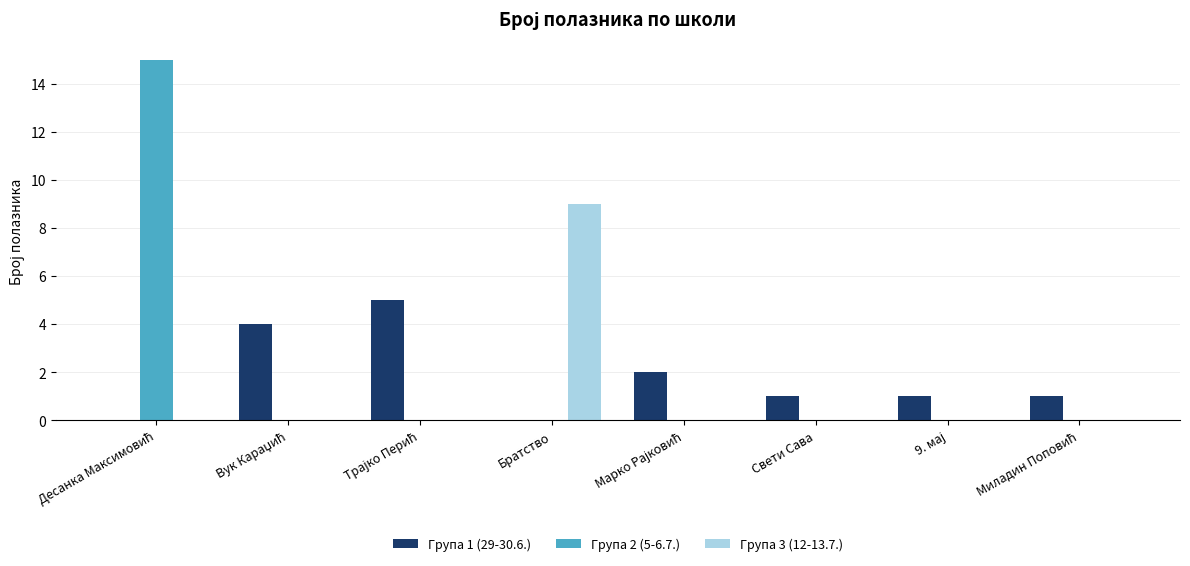

What is the maximum value shown in the chart?

15